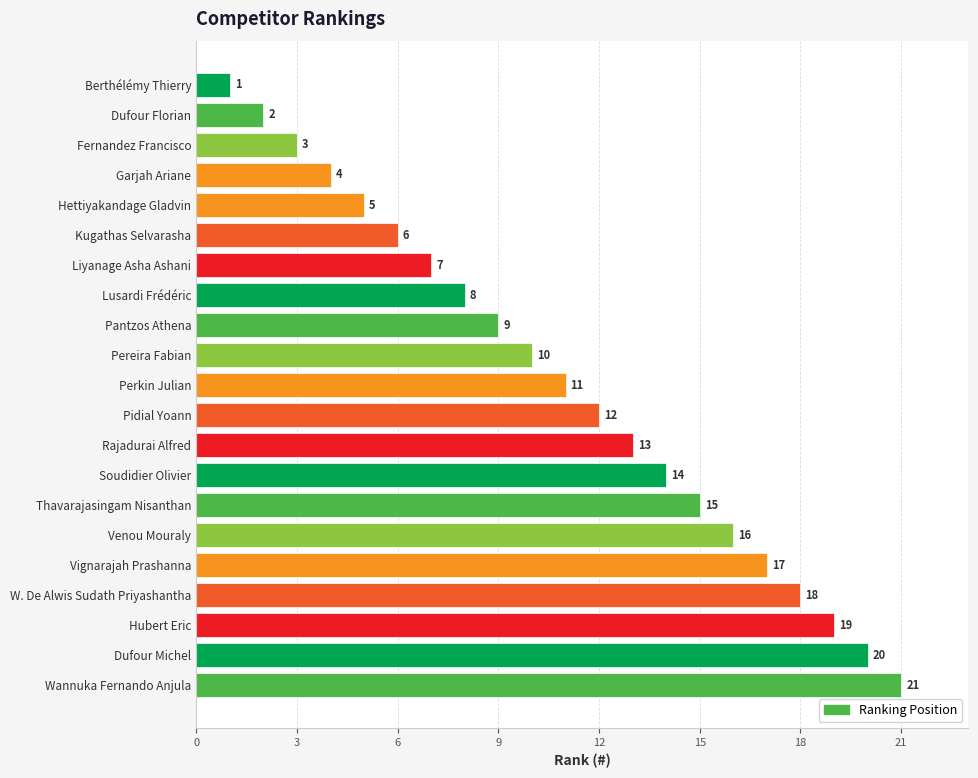

What position from the bottom is Thavarajasingam Nisanthan?

7